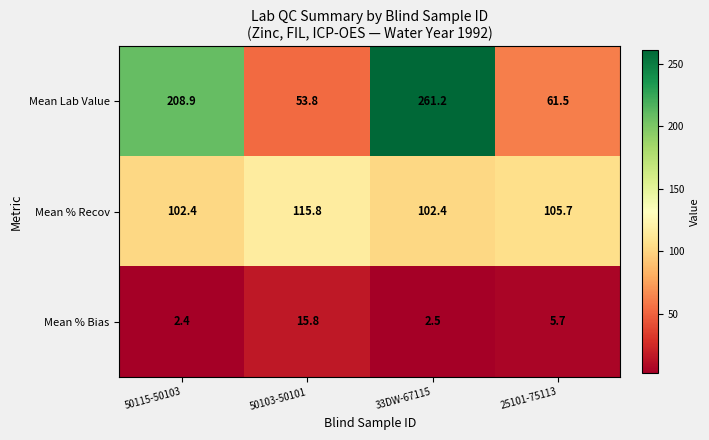

What is the maximum value for Mean % Bias?

15.8